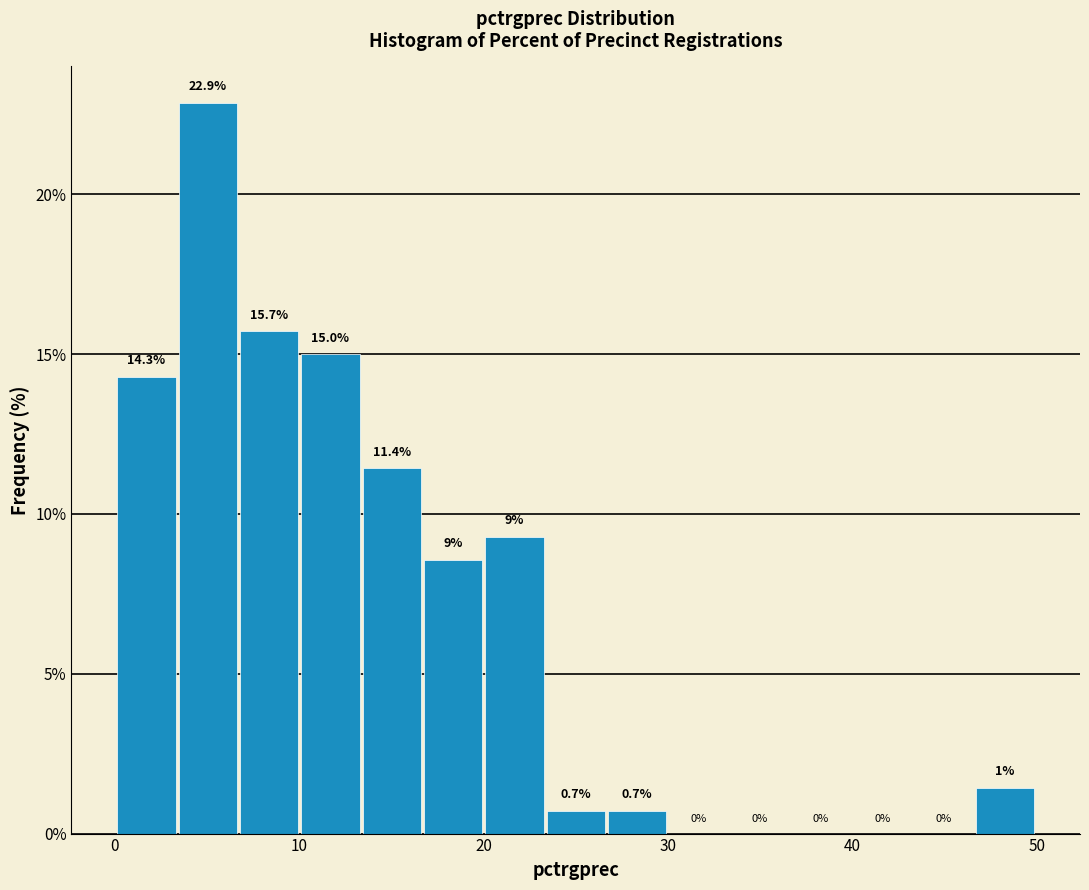

Around what value on the x-axis is the tallest bar? Give the approximate position of its centre, as read against the axis.

5